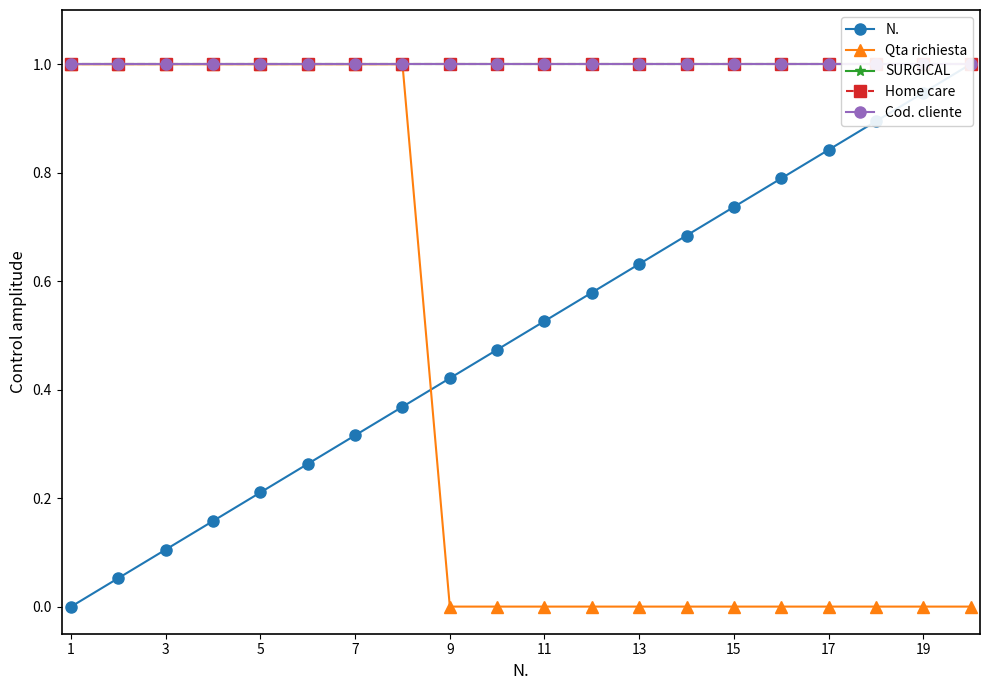

Which label corresponds to the smallest value in the chart?

1